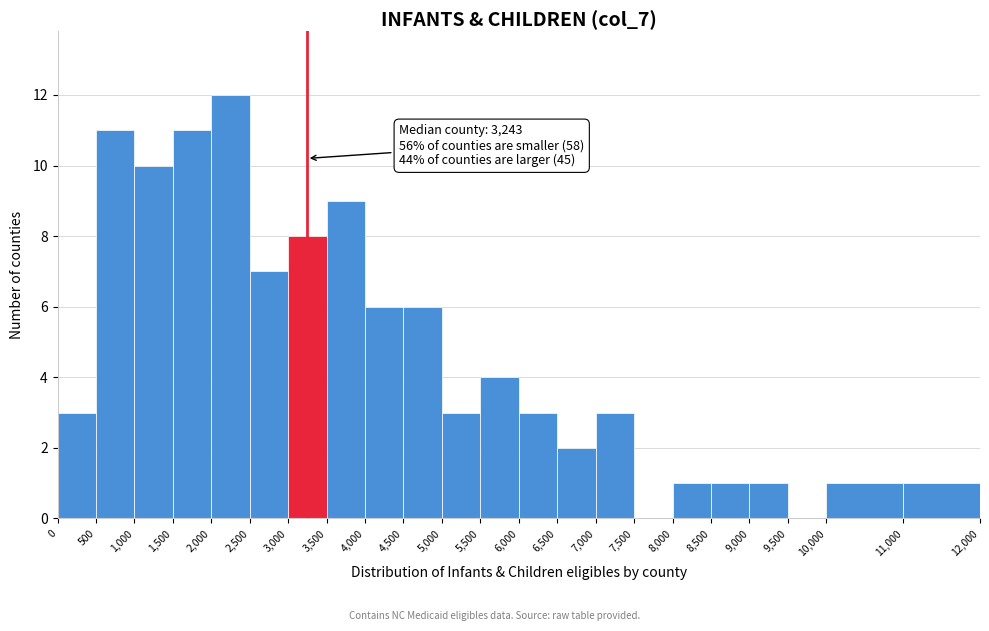

Over which range of the x-axis is the bar tallest?

2,000 to 2,500